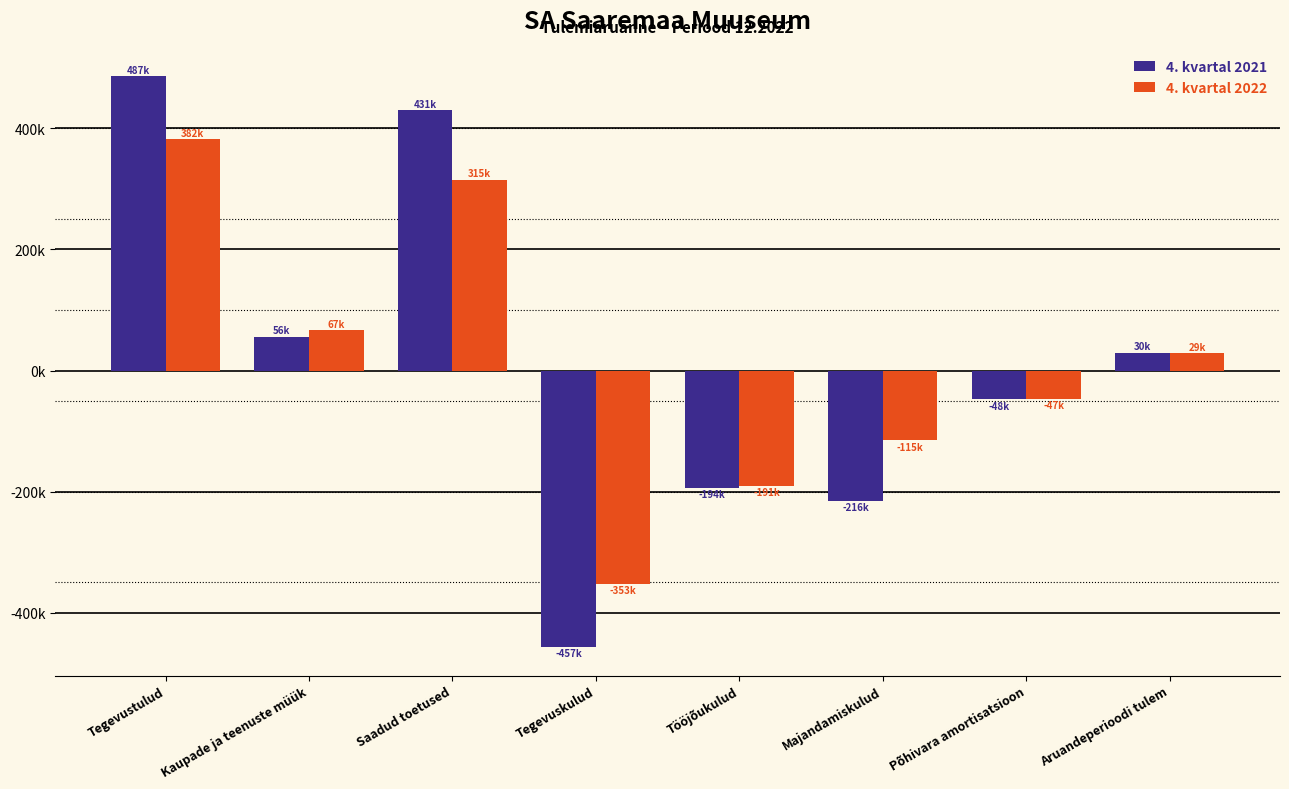

At which category is the sum across all series the highest?

Tegevustulud